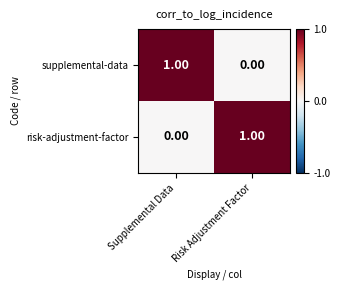

List the labels in order of risk-adjustment-factor value, largest first.

Risk Adjustment Factor, Supplemental Data